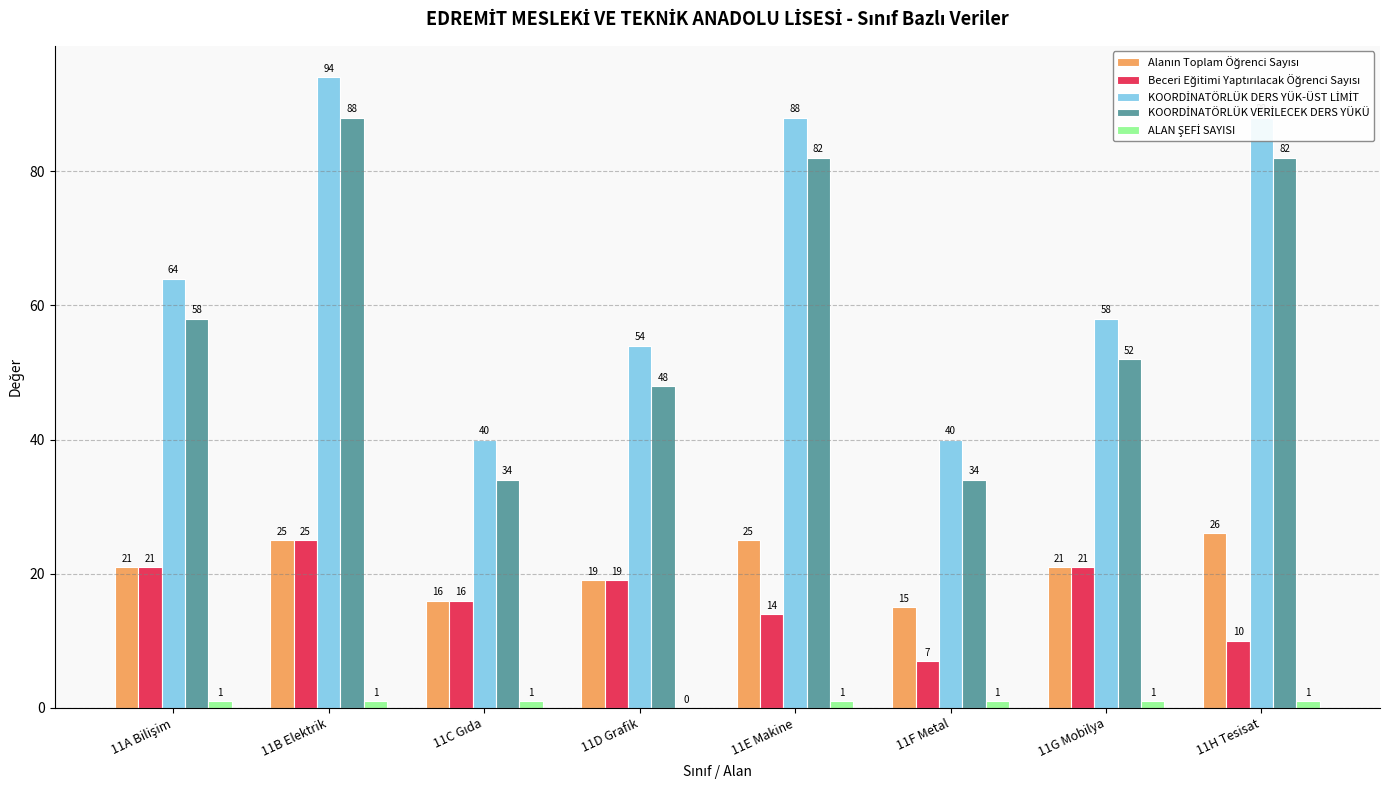

What is the maximum value shown in the chart?

94